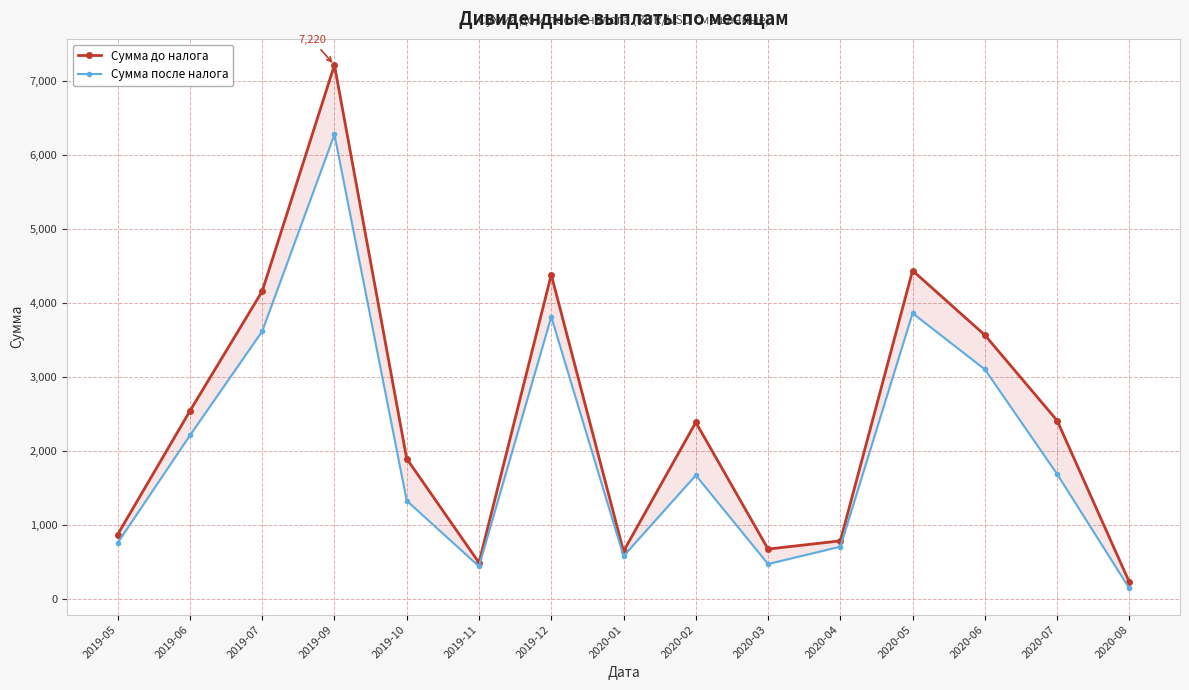

Reading right to left, what are all the values shown in this chart?

Сумма до налога: 2020-08=223.5	2020-07=2411.4	2020-06=3567.6	2020-05=4440.8	2020-04=784.7	2020-03=674.0	2020-02=2388.3	2020-01=643.8	2019-12=4384.8	2019-11=489.6	2019-10=1896.6	2019-09=7219.8	2019-07=4160.0	2019-06=2541.0	2019-05=870.0
Сумма после налога: 2020-08=140.7	2020-07=1687.6	2020-06=3103.6	2020-05=3863.8	2020-04=706.3	2020-03=471.8	2020-02=1671.8	2020-01=579.4	2019-12=3814.8	2019-11=440.7	2019-10=1327.9	2019-09=6280.8	2019-07=3619.0	2019-06=2211.0	2019-05=757.0